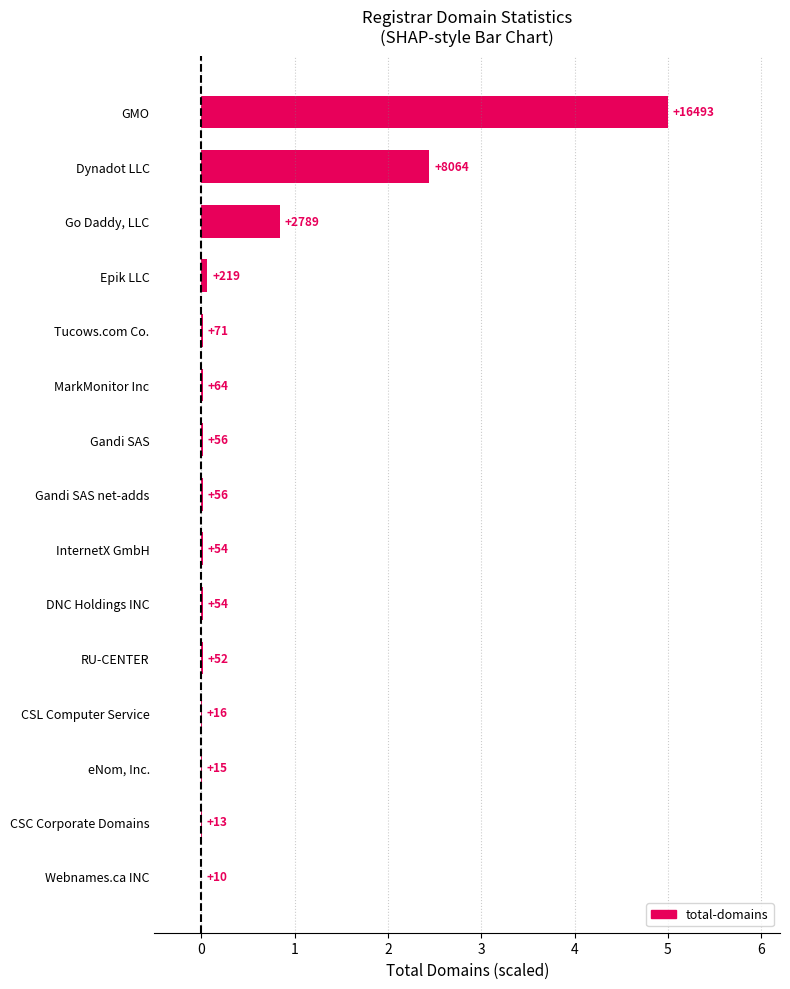

Are the bars horizontal?

Yes